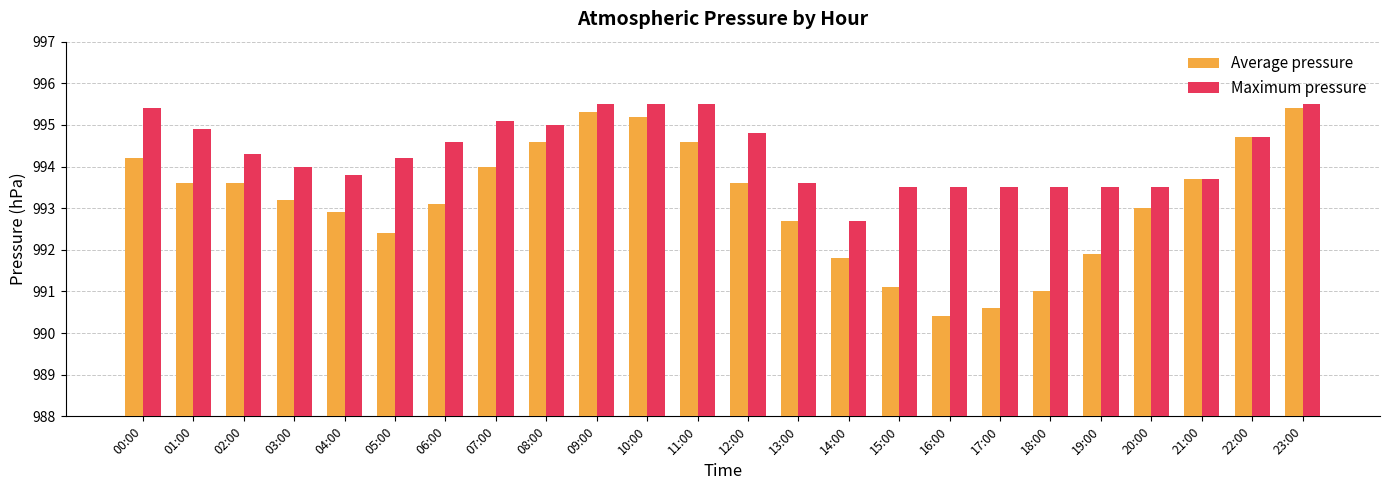

What is the difference between the Average pressure values at 13:00 and 17:00?

2.1